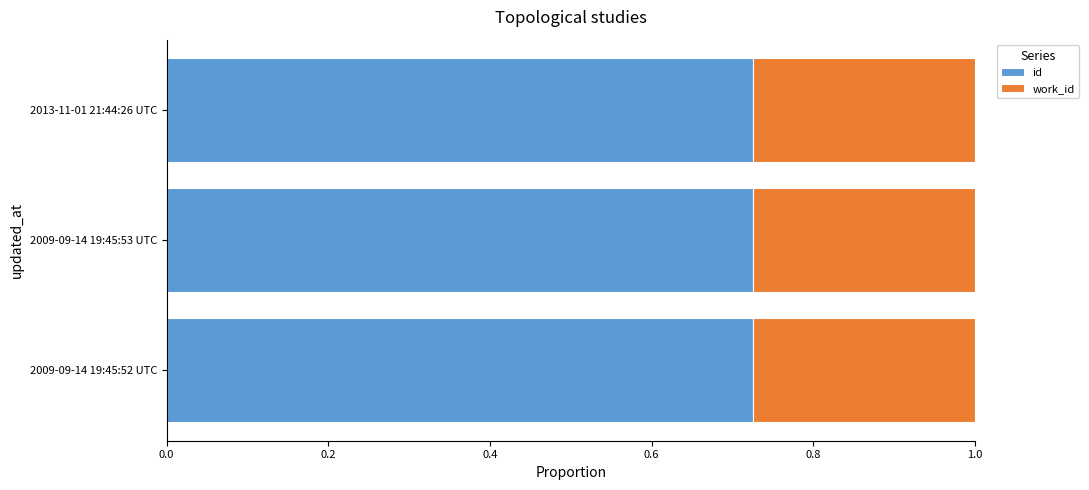

What is the total value across all series at 2009-09-14 19:45:52 UTC?

1.0